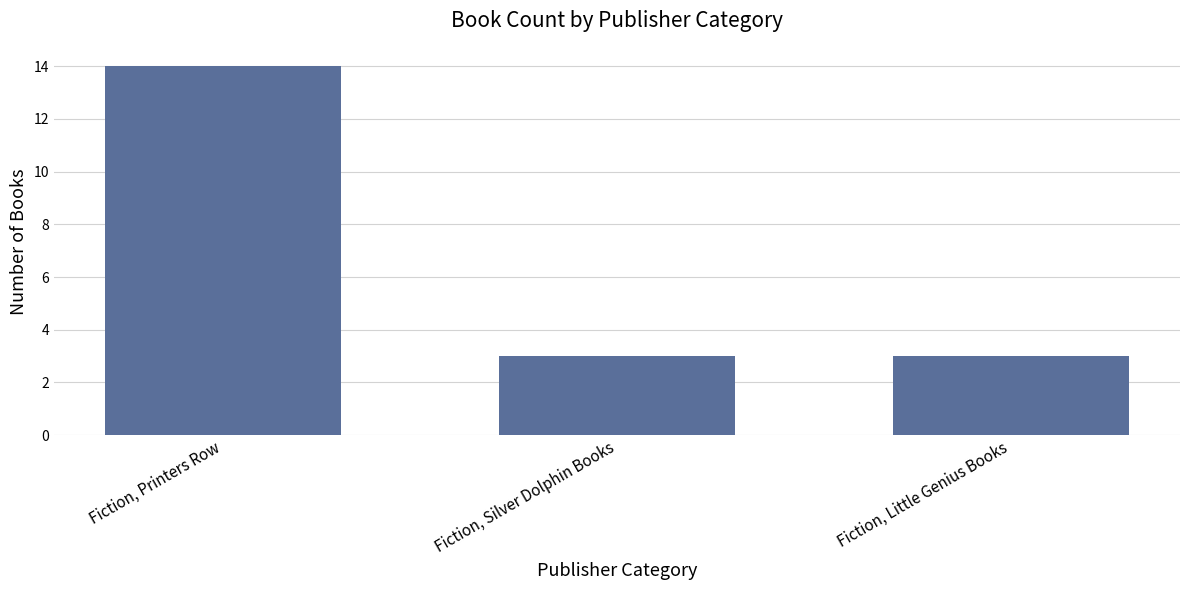

What is the label of the 2nd bar from the left?

Fiction, Silver Dolphin Books